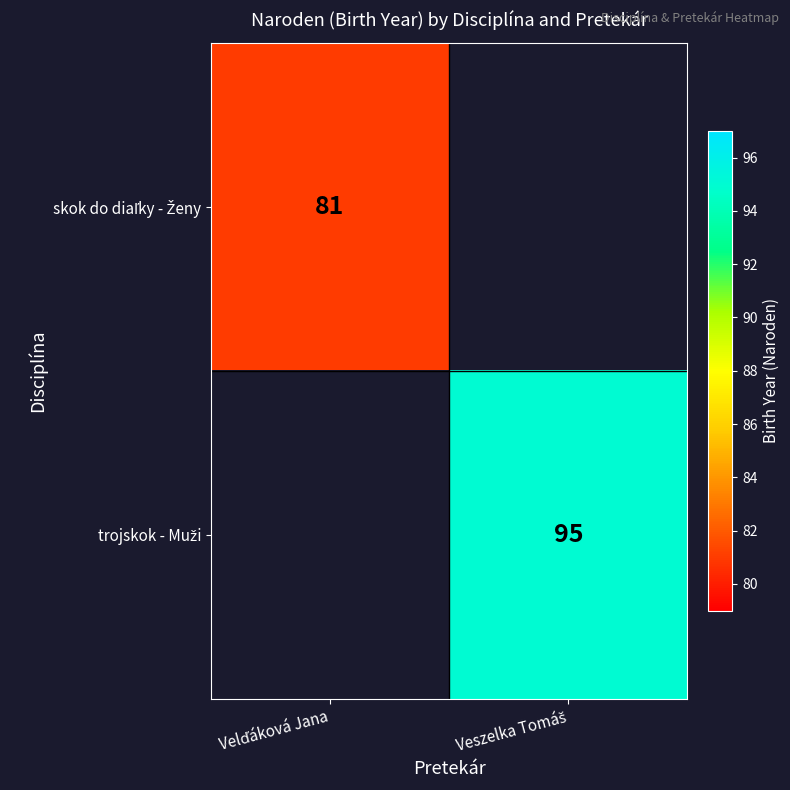

The trojskok - Muži series shows 95.0 at Veszelka Tomáš. True or false?

True